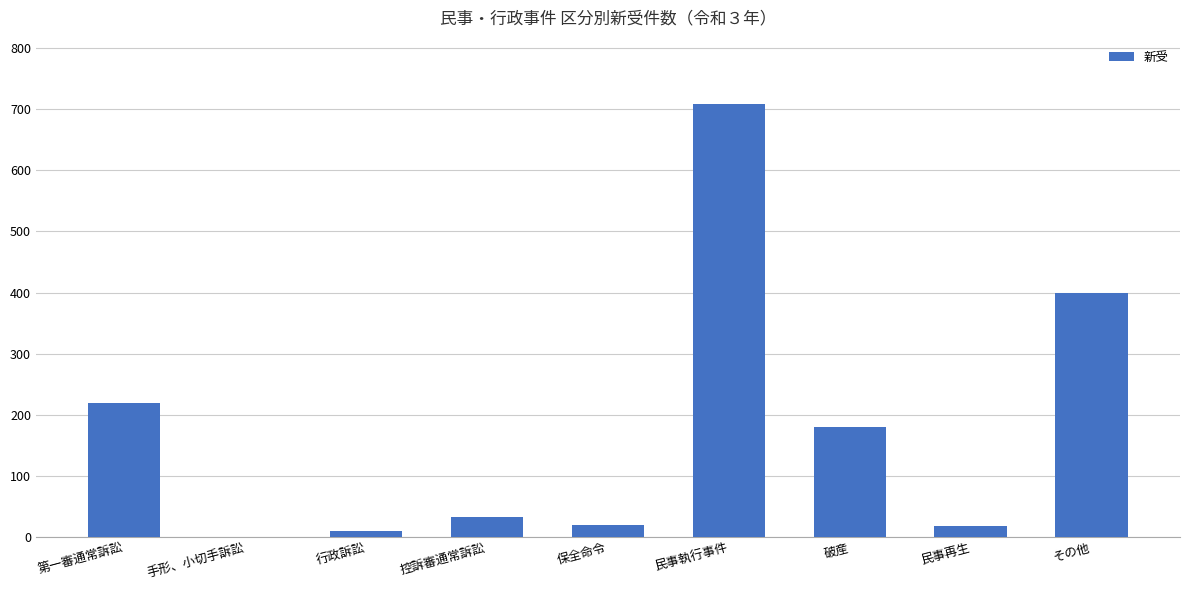

What is the change in value from 破産 to その他?

+220